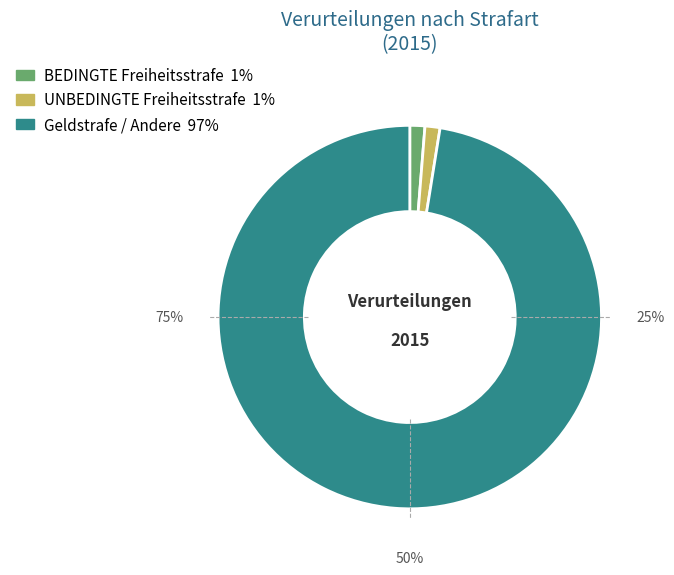

Does 2016 account for over 50% of the chart?

No